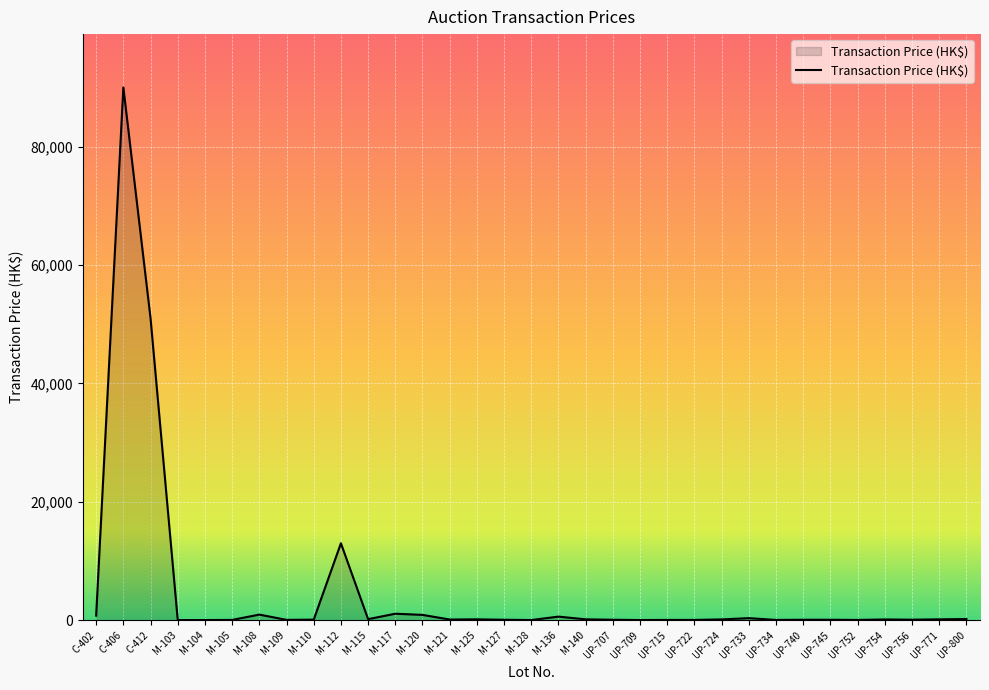

What is the greatest value displayed?

90000